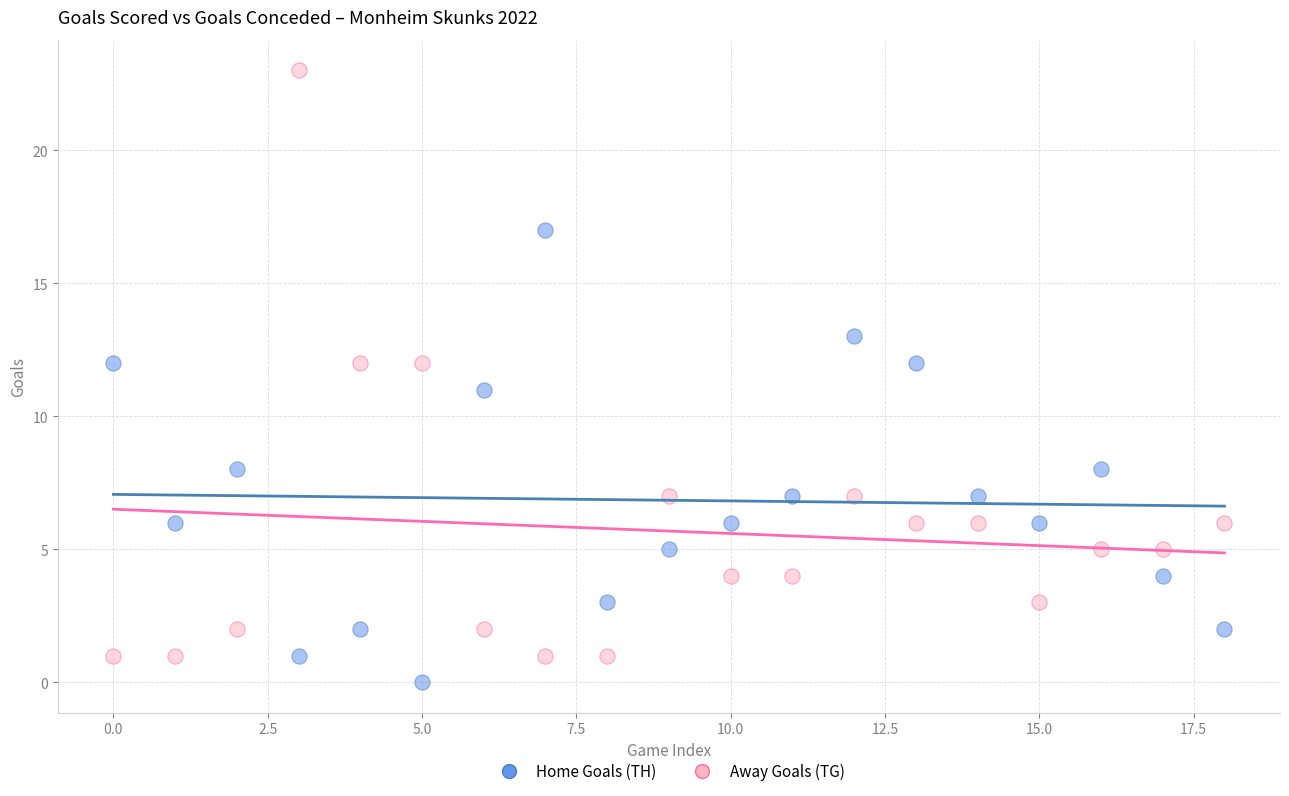

Which series contains the lowest Y value?

Home Goals (TH)